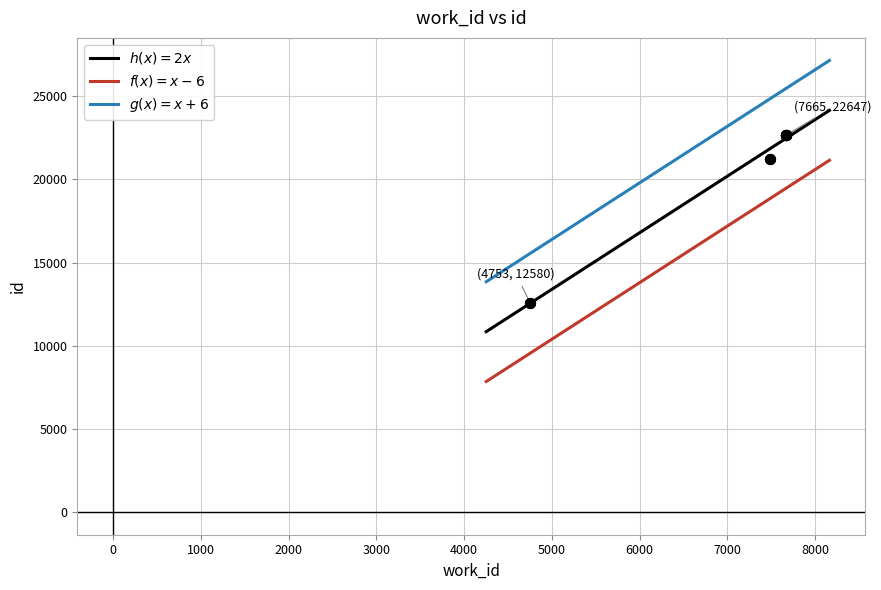

Approximately how many times larger is the value at 4753 compared to 7665?

0.6